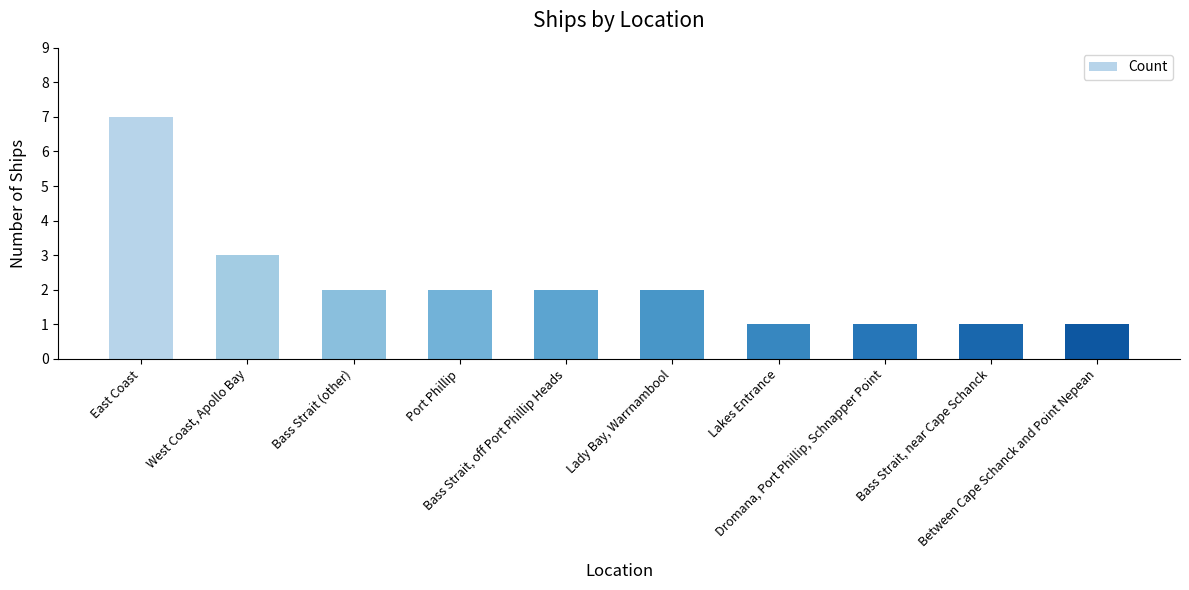

Are the bars horizontal?

No